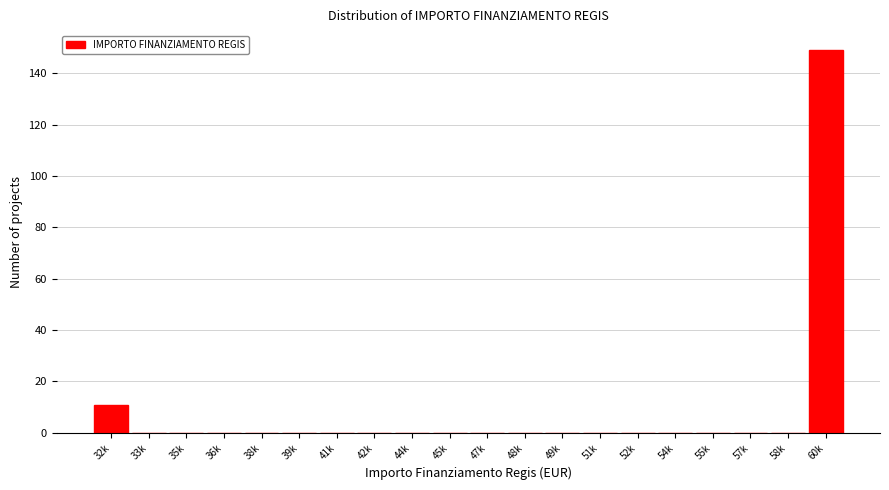

Reading left to right, transcribe all the data shown in this chart.

32k=11	33k=0	35k=0	36k=0	38k=0	39k=0	41k=0	42k=0	44k=0	45k=0	47k=0	48k=0	49k=0	51k=0	52k=0	54k=0	55k=0	57k=0	58k=0	60k=149